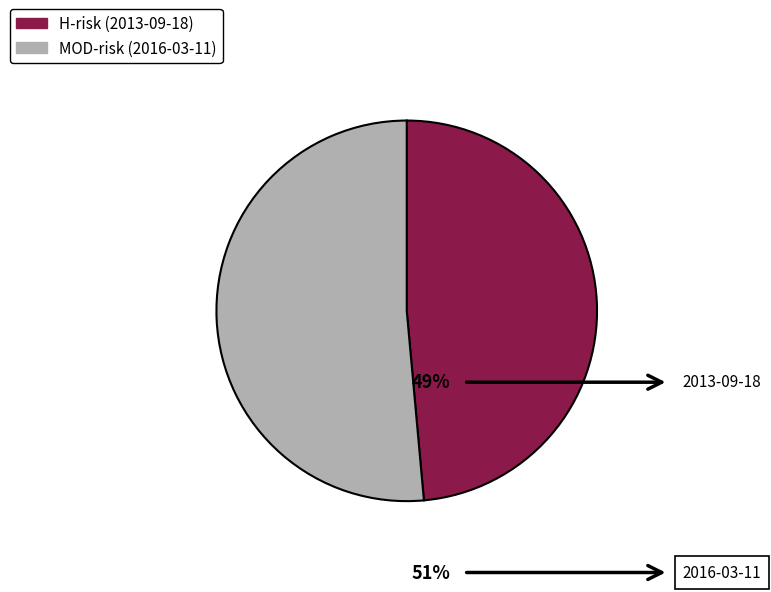

What is the majority slice?

2016-03-11